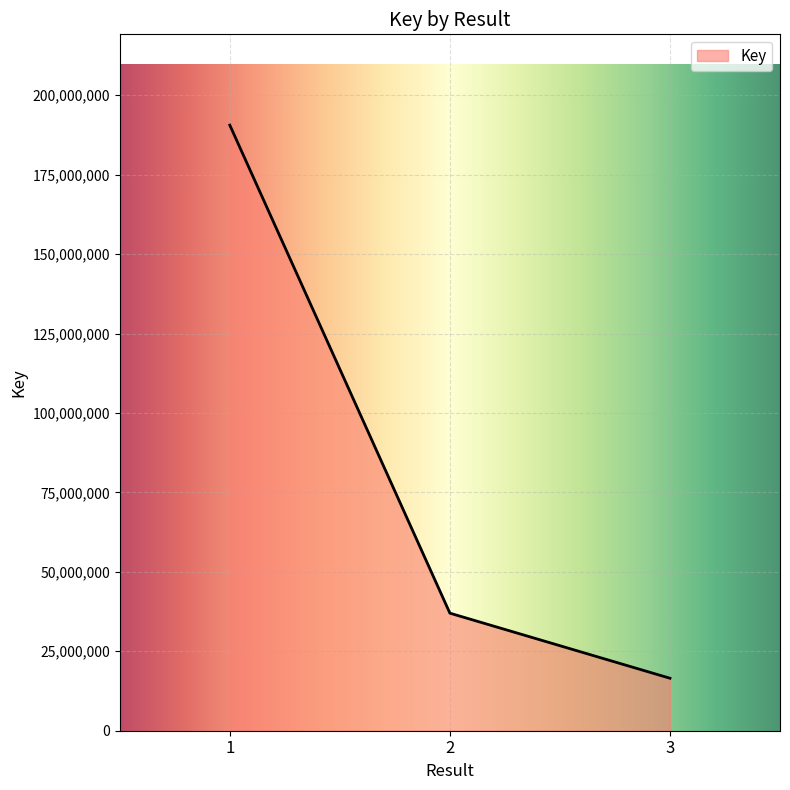

The chart shows a value of 319741851 at 1. True or false?

False